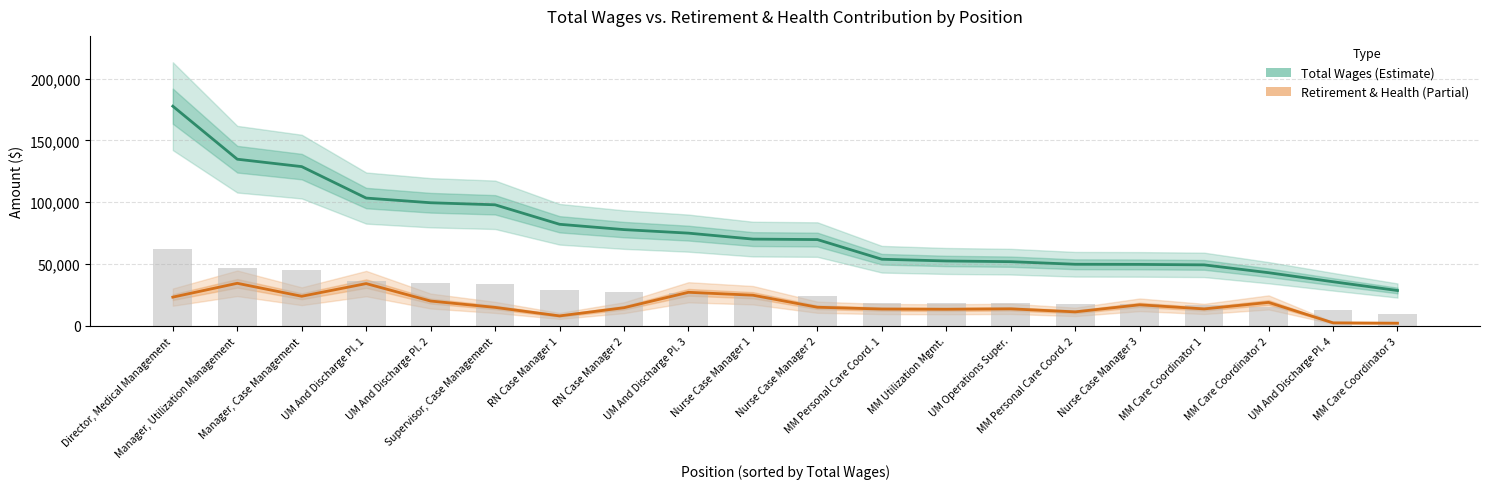

Which label corresponds to the largest value in the chart?

Director, Medical Management